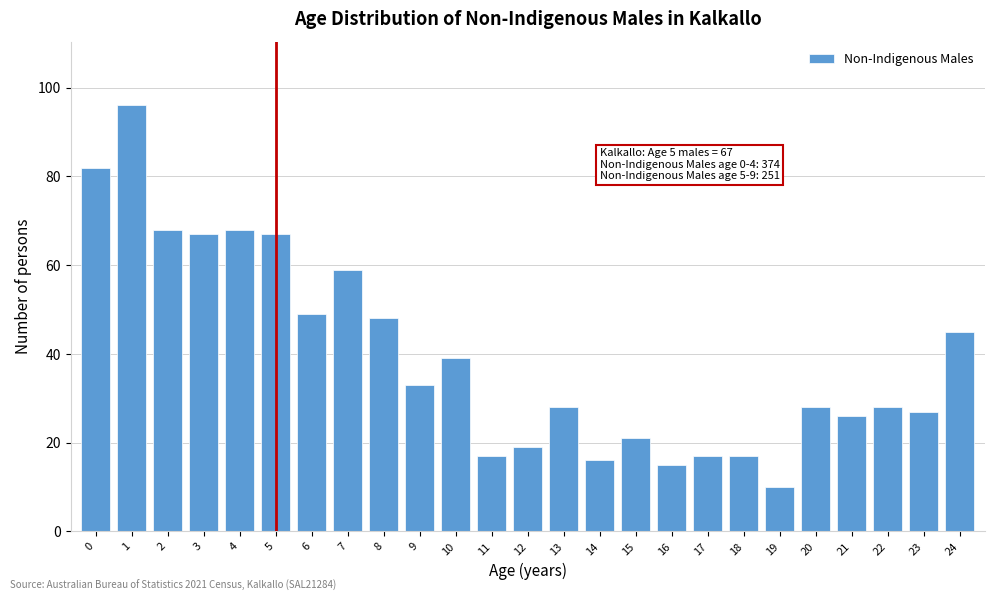

Reading left to right, transcribe all the data shown in this chart.

82	96	68	67	68	67	49	59	48	33	39	17	19	28	16	21	15	17	17	10	28	26	28	27	45